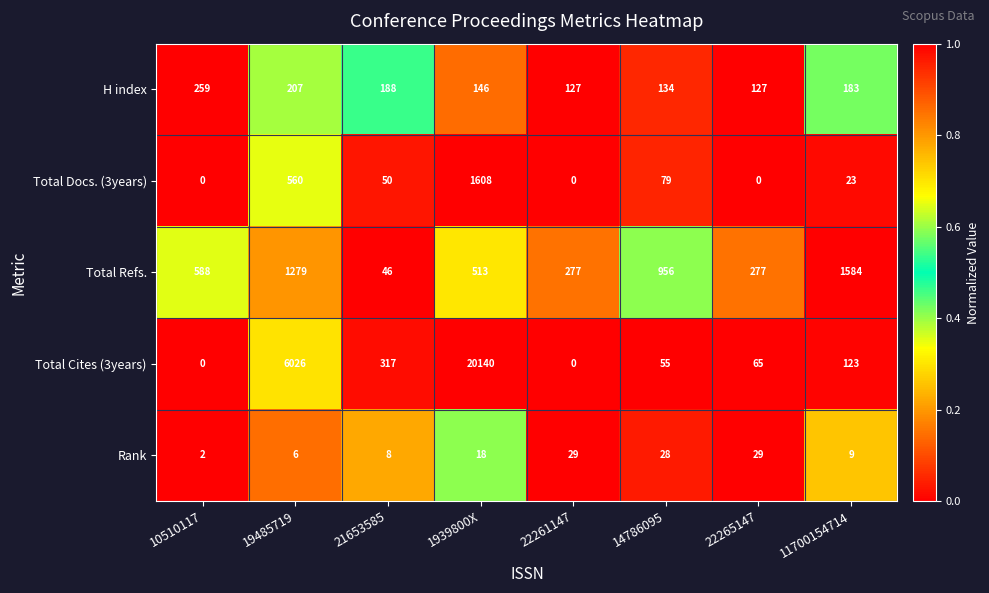

Count the number of data series in this chart.

5